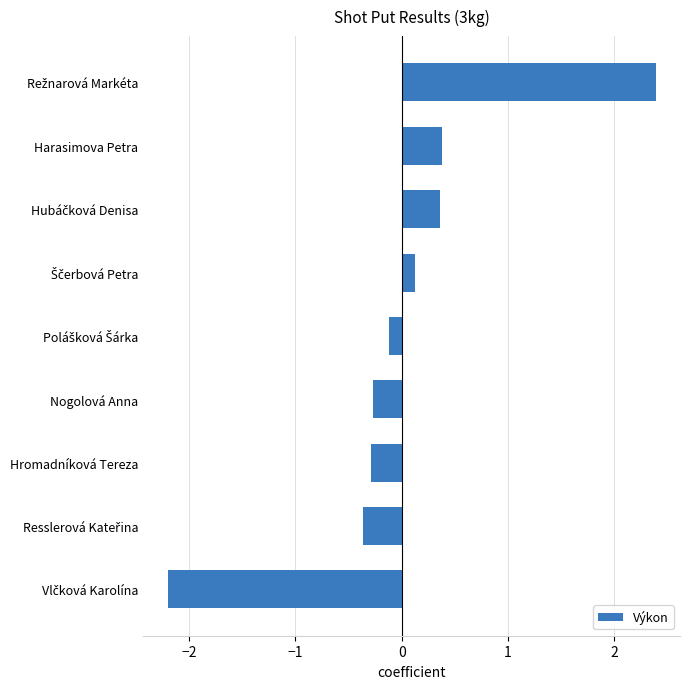

What is the difference between the maximum and minimum values?

4.6